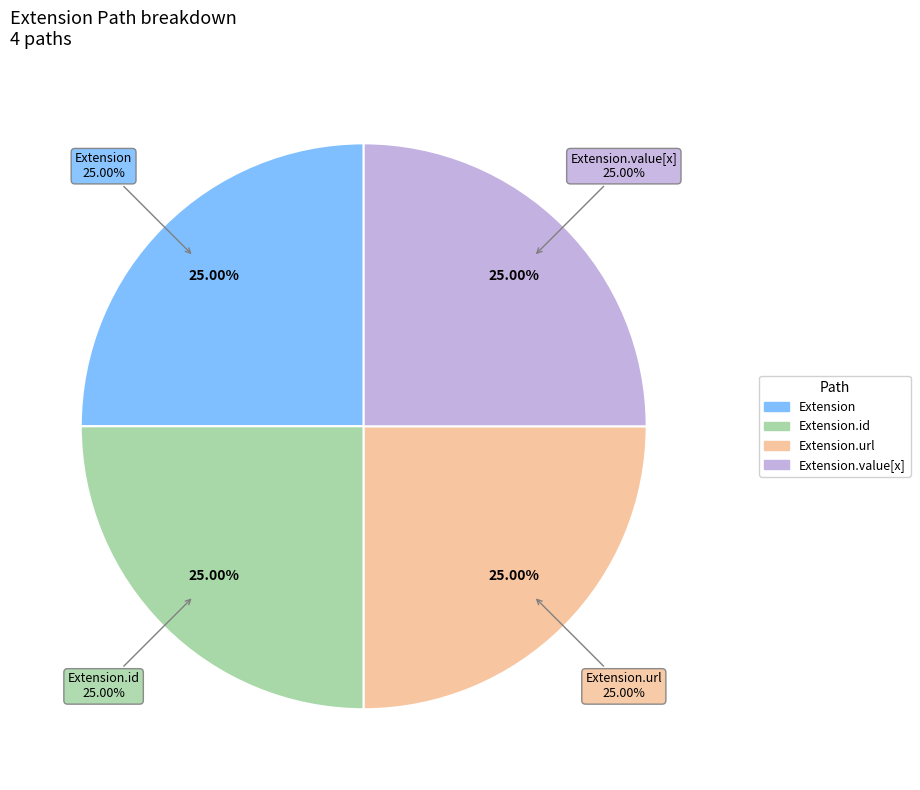

Rank the categories by value from lowest to highest.

Extension, Extension.id, Extension.value[x], Extension.url